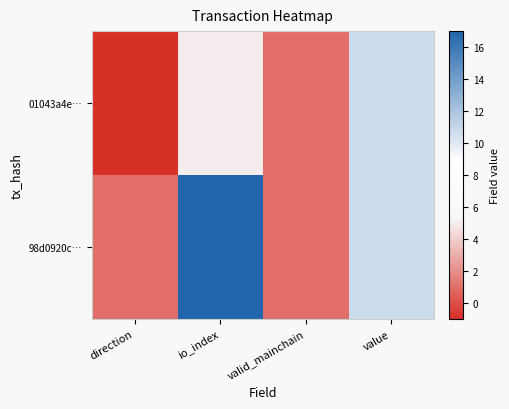

Rank the series by their average value, from lowest to highest.

01043a4e…, 98d0920c…